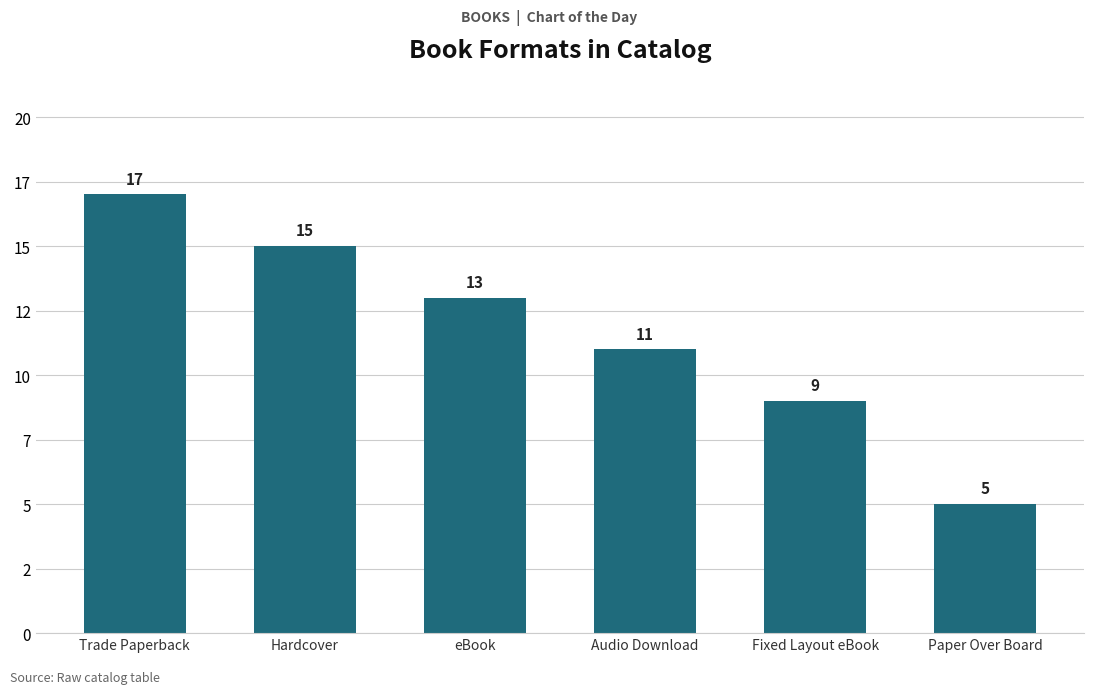

Rank the categories by value from lowest to highest.

Paper Over Board, Fixed Layout eBook, Audio Download, eBook, Hardcover, Trade Paperback